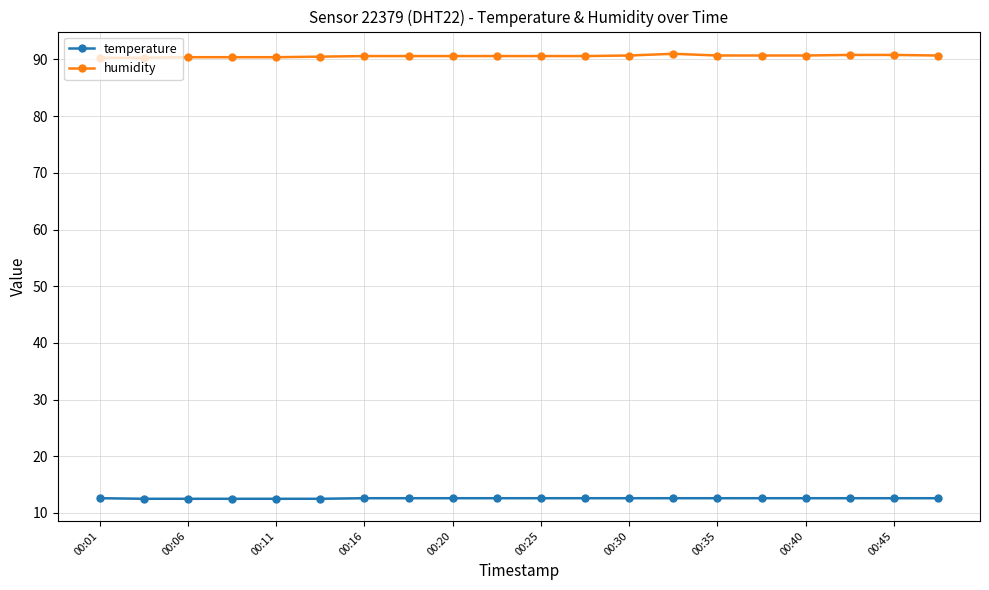

What is the value of the temperature point at the 20th from the left?

12.6